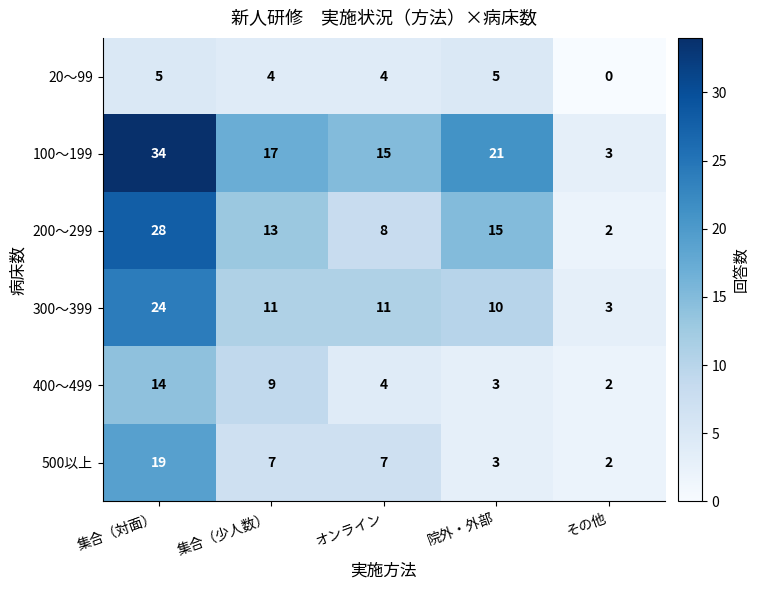

What is the difference between the highest and lowest values at その他?

3